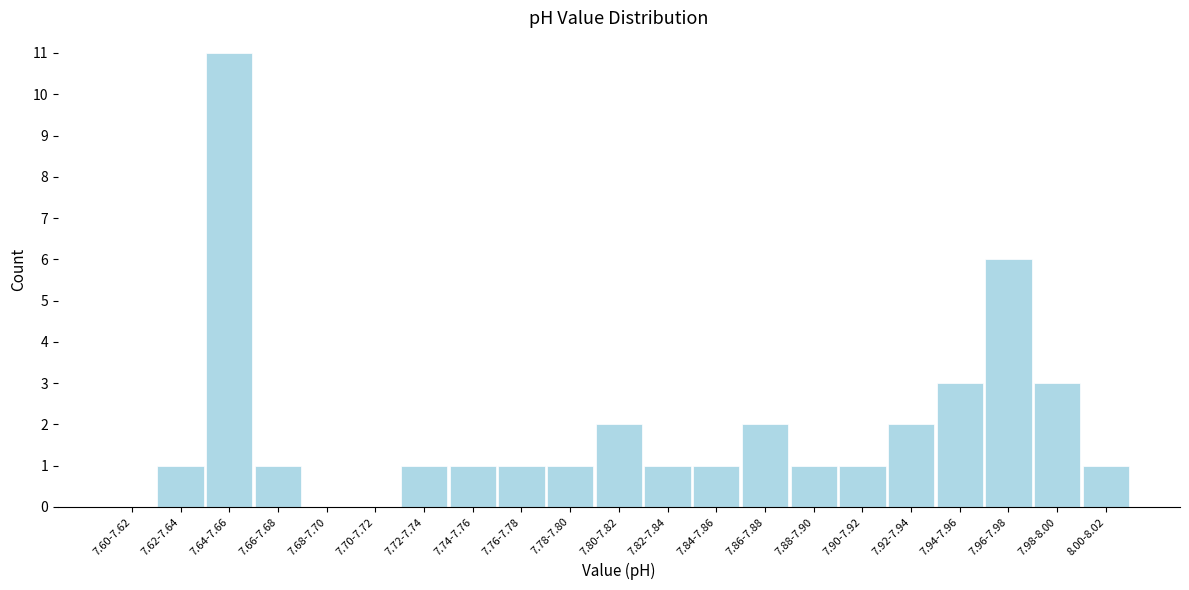

Reading left to right, transcribe all the data shown in this chart.

7.60-7.62=0	7.62-7.64=1	7.64-7.66=11	7.66-7.68=1	7.68-7.70=0	7.70-7.72=0	7.72-7.74=1	7.74-7.76=1	7.76-7.78=1	7.78-7.80=1	7.80-7.82=2	7.82-7.84=1	7.84-7.86=1	7.86-7.88=2	7.88-7.90=1	7.90-7.92=1	7.92-7.94=2	7.94-7.96=3	7.96-7.98=6	7.98-8.00=3	8.00-8.02=1